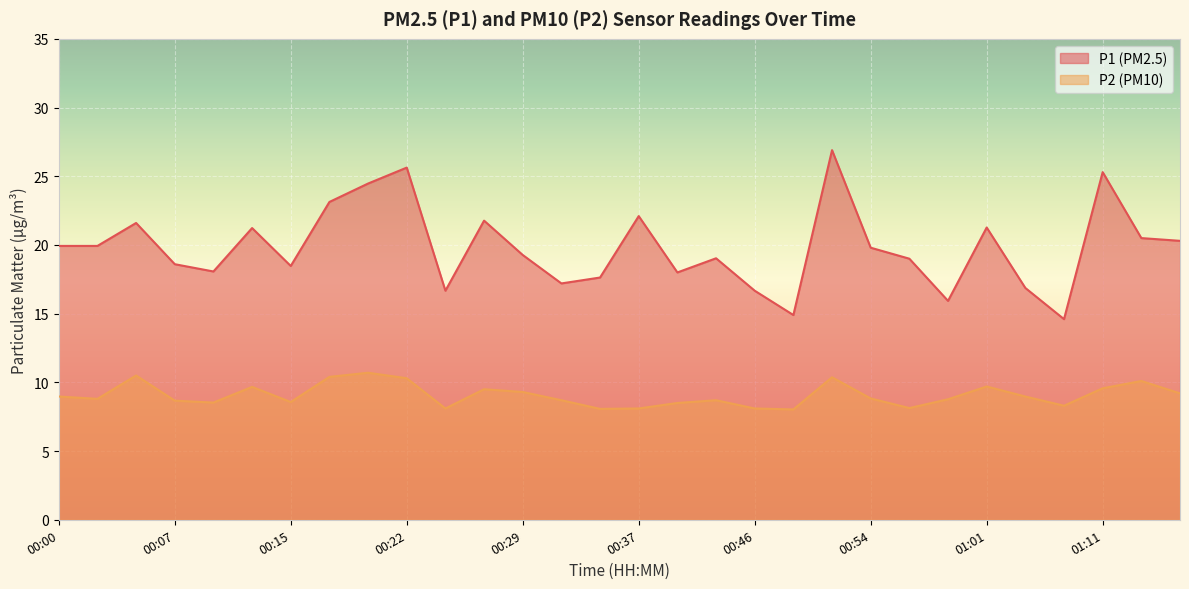

Between 00:56 and 01:01, which series saw the biggest shift?

P1